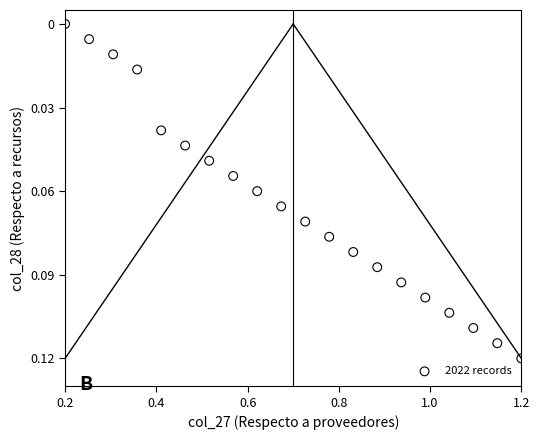

What is the range of X values (max minus min)?

1.0